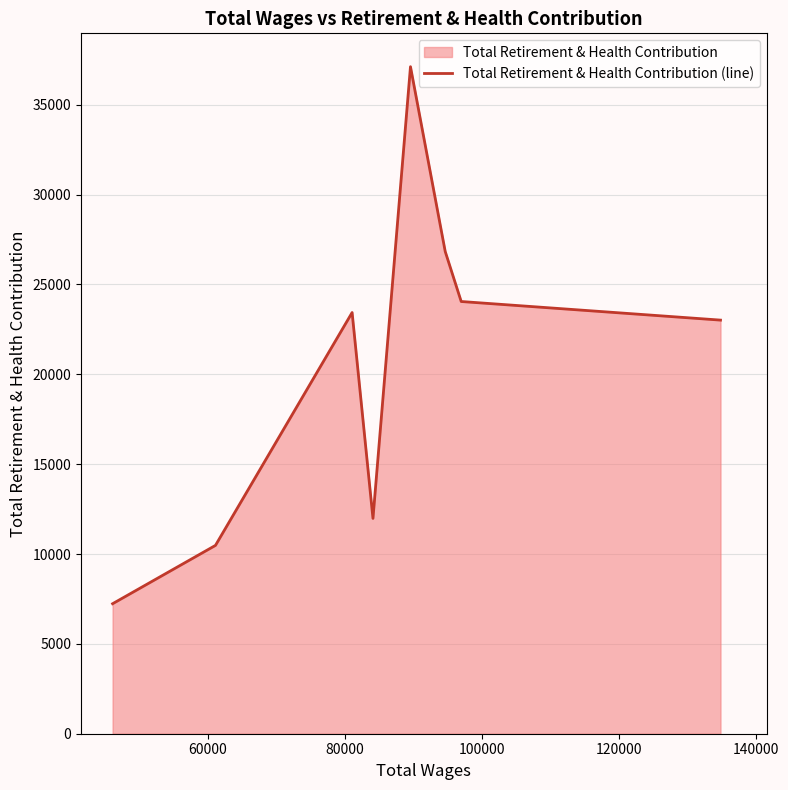

What is the minimum value shown in the chart?

7233